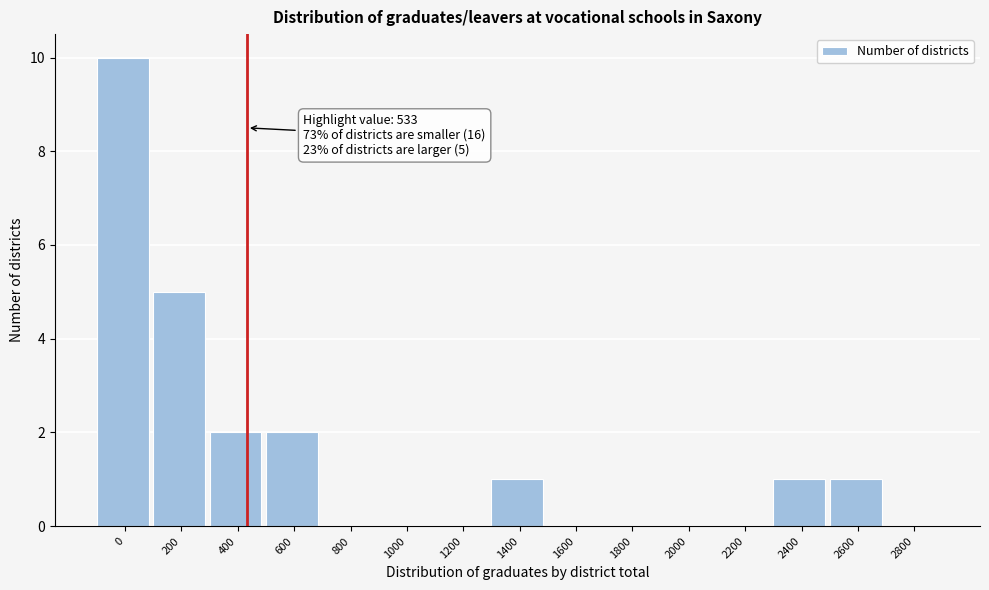

Reading left to right, transcribe all the data shown in this chart.

0=10	200=5	400=2	600=2	800=0	1000=0	1200=0	1400=1	1600=0	1800=0	2000=0	2200=0	2400=1	2600=1	2800=0